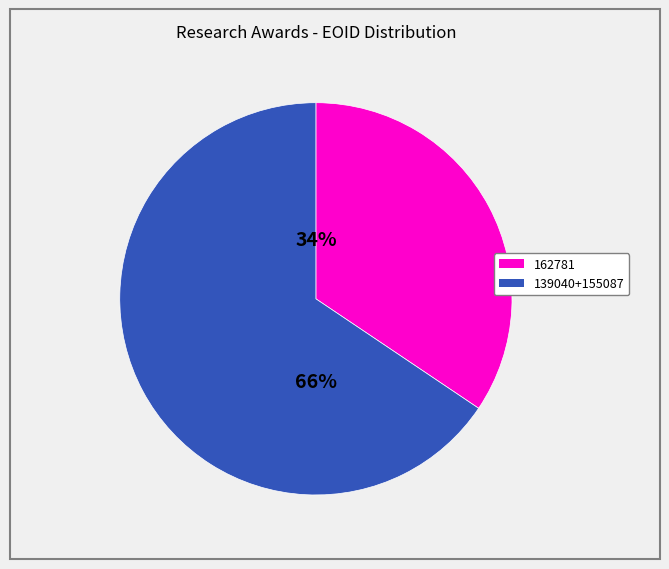

Is there any slice that represents more than half of the pie?

Yes